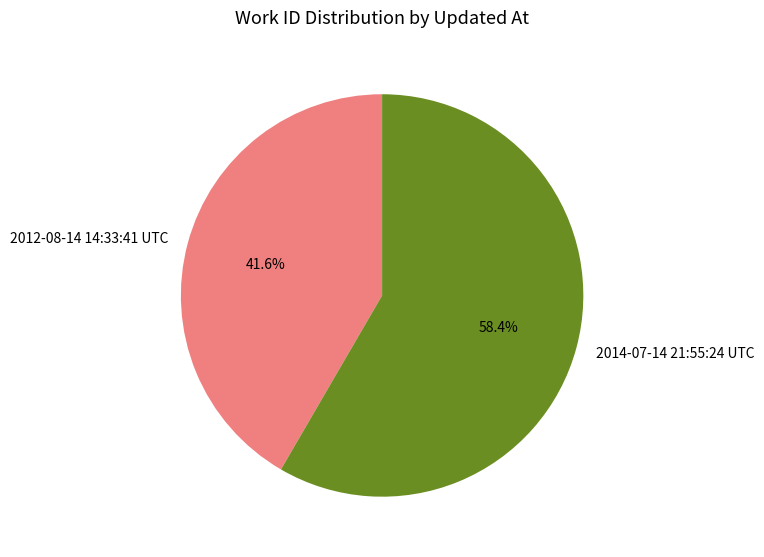

Count the number of slices in the pie.

2